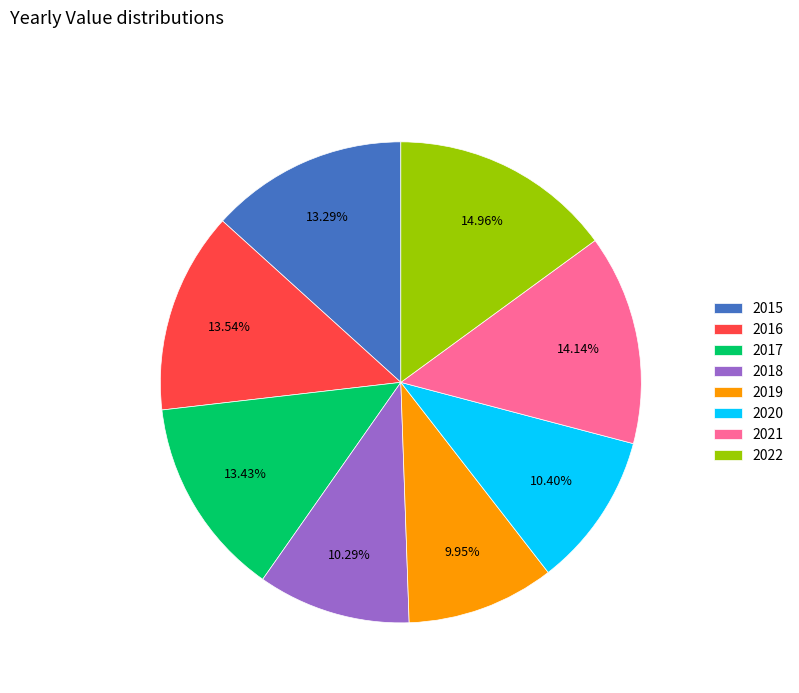

Combined, do 2015 and 2017 account for over 50%?

No